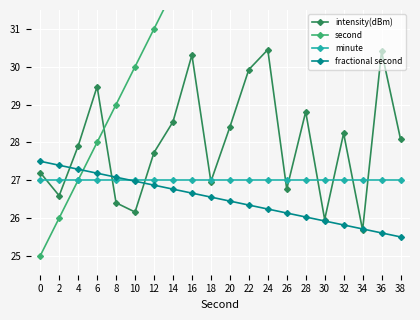

What is the maximum value shown in the chart?

44.0